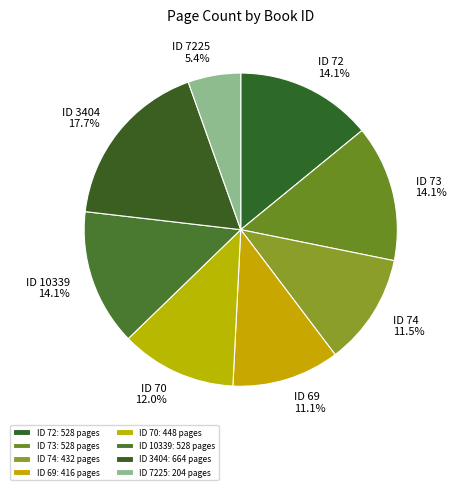

Rank the categories by value from lowest to highest.

7225, 69, 74, 70, 72, 73, 10339, 3404